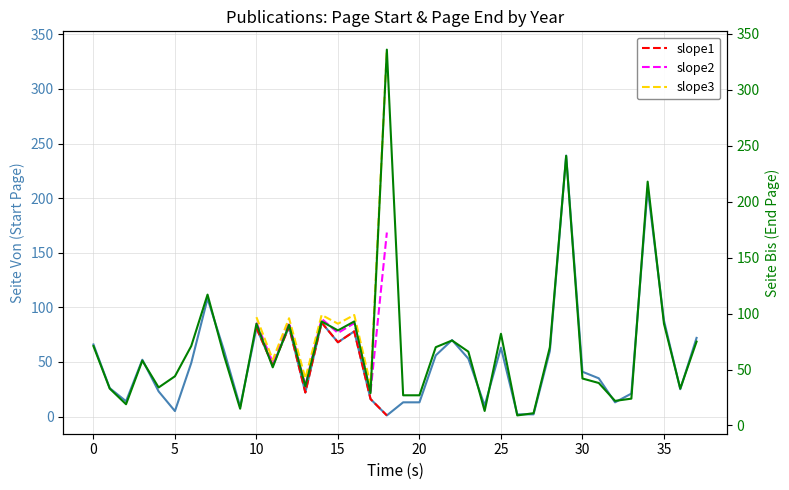

Reading left to right, what are all the values shown in this chart?

Seite Von: 66	26	14	52	23	5	49	108	61	9	81	47	82	22	86	68	78	16	1	13	13	56	70	53	10	63	2	2	60	239	41	35	13	21	209	88	25	72
Seite Bis: 71	33	19	58	34	44	71	117	63	15	91	52	90	35	93	85	93	29	336	27	27	70	76	66	13	82	9	11	70	241	42	38	22	24	218	91	33	75